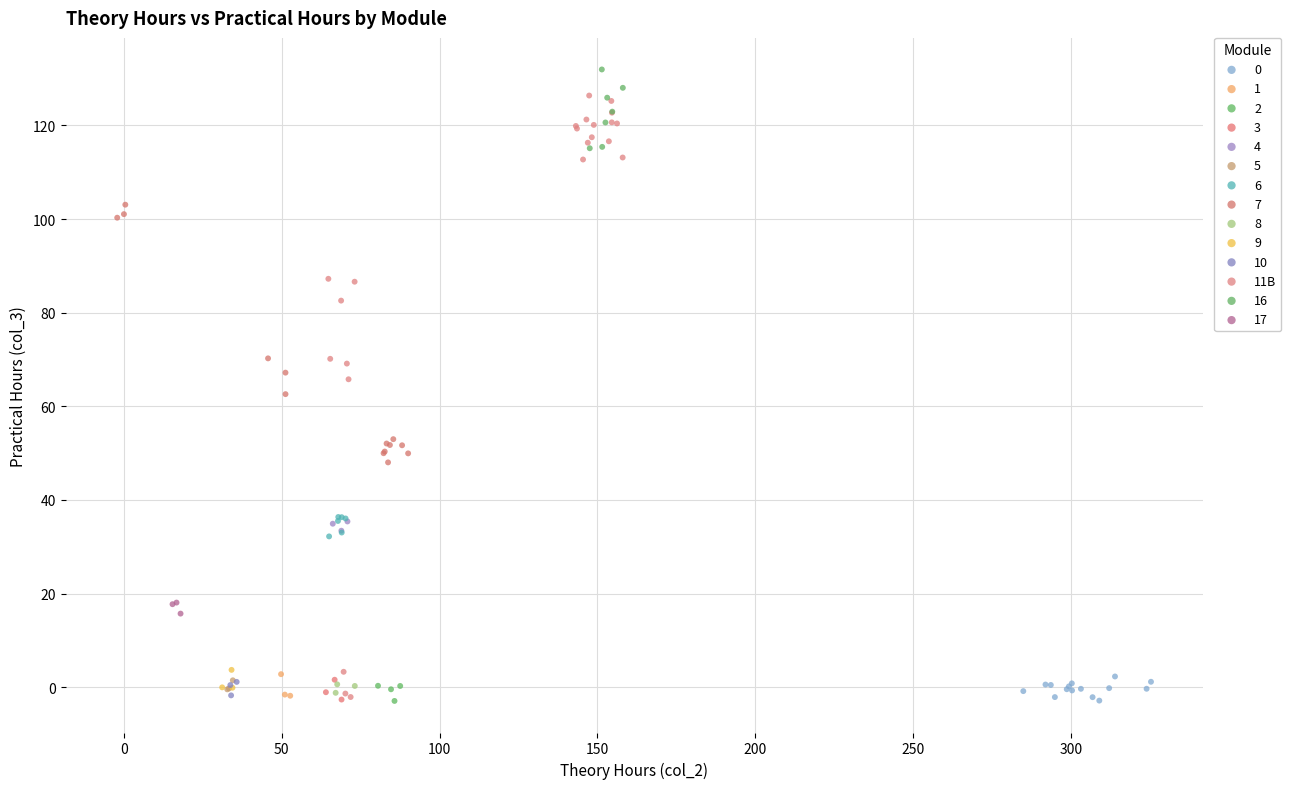

Which series has the widest spread of Y values?

11B